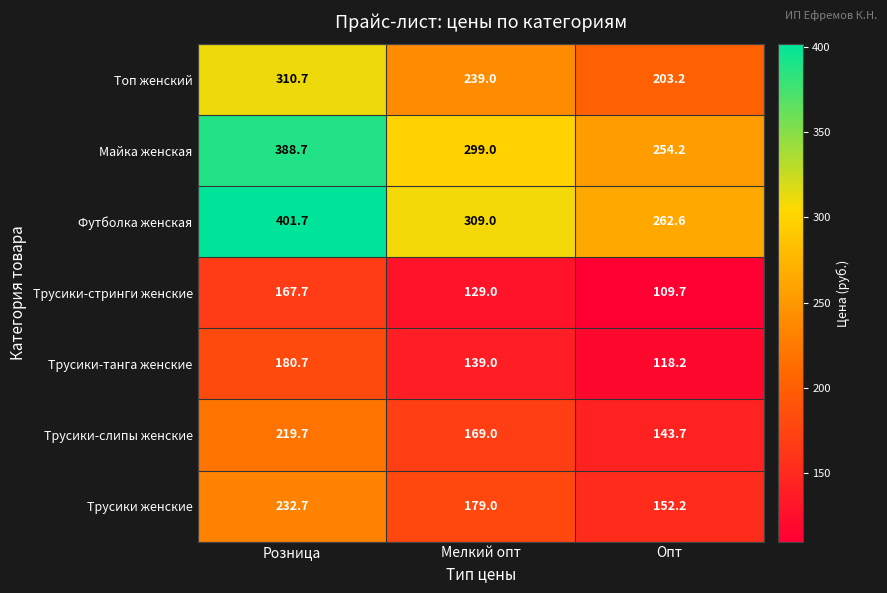

What is the total value across all series at Розница?

1901.9